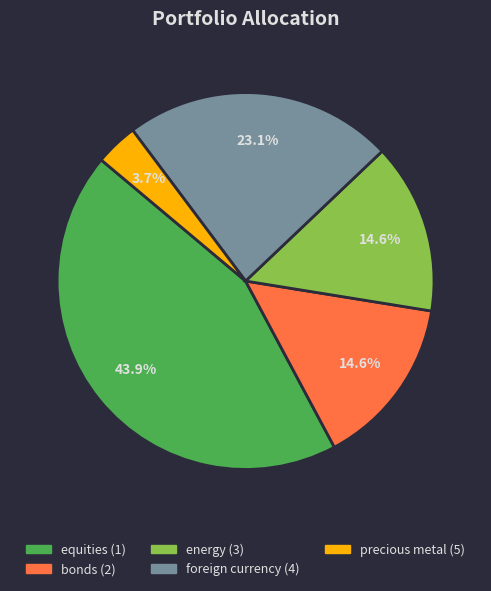

Which category has the biggest portion of the pie?

equities (1)